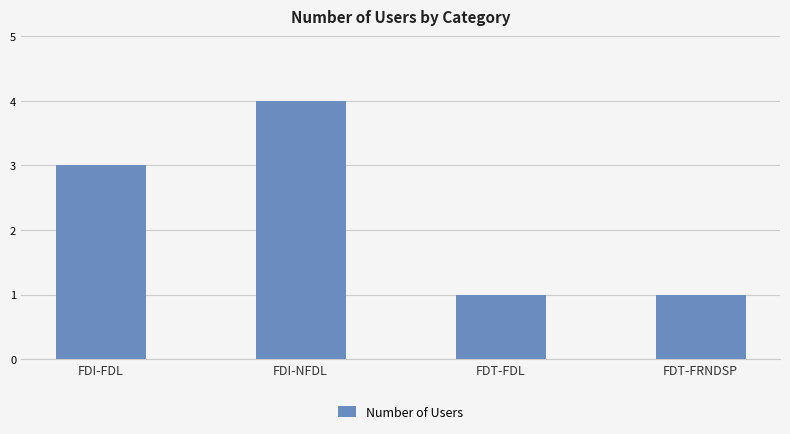

What is the sum of all values?

9